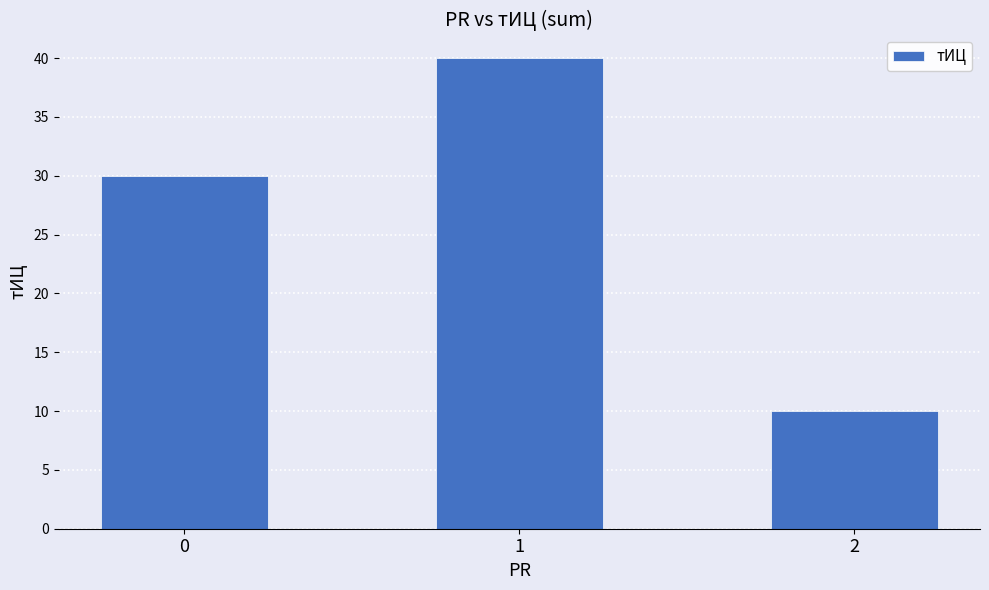

The value at 0 is 51. True or false?

False